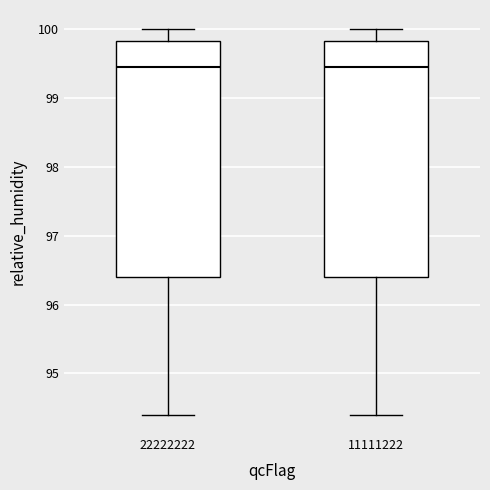

Reading left to right, transcribe this box plot: for each box, give where its median line is, the range the box spans, and where its two whiskers end, as read against the y-axis. The values are not printed on the chart, so give them approximately, as read against the axis.

22222222: median 99.5, box 96.4 to 99.8, whiskers 94.4 to 100.0
11111222: median 99.5, box 96.4 to 99.8, whiskers 94.4 to 100.0